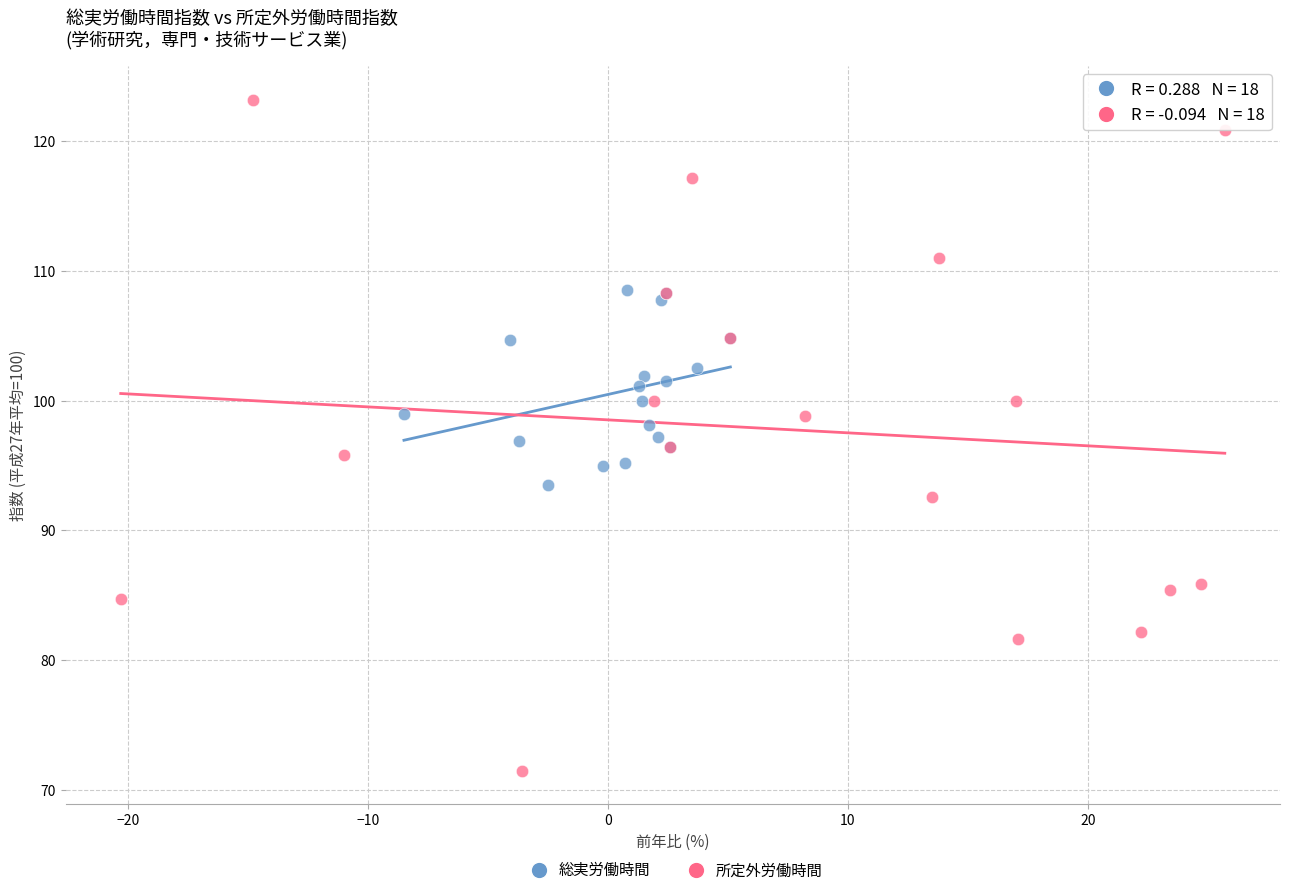

Which series has the widest spread of Y values?

所定外労働時間